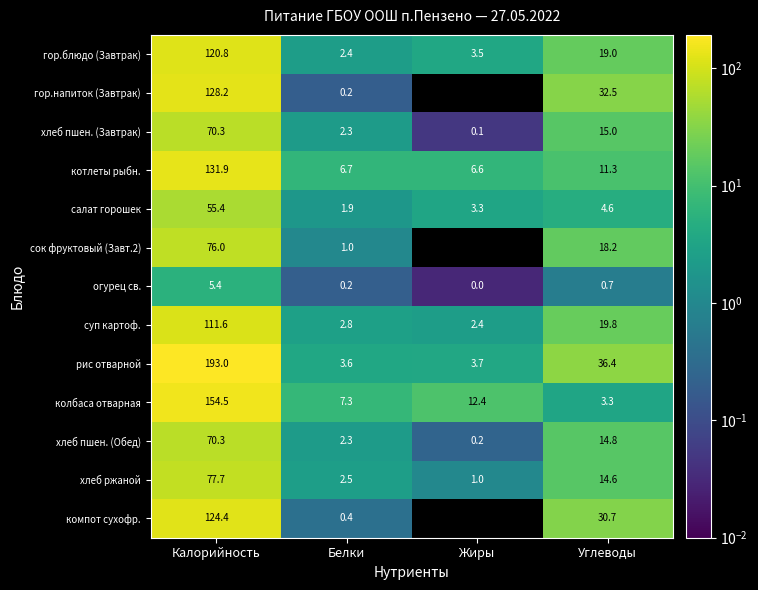

What is the difference between the second highest and second lowest values in the хлеб ржаной series?

12.1